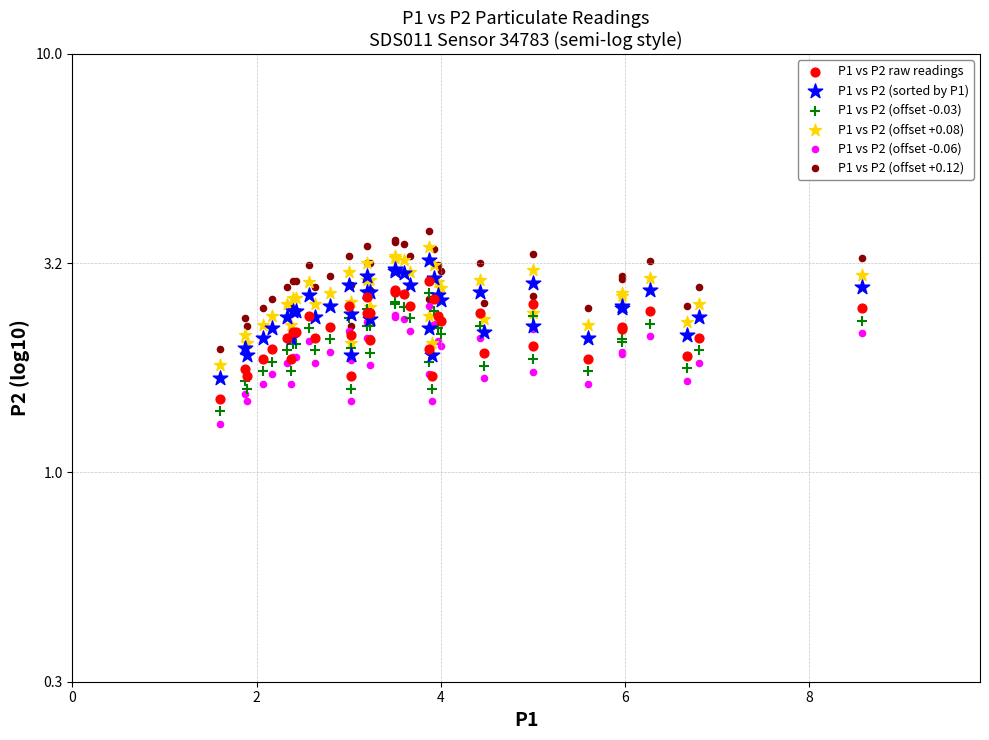

Which series contains the lowest Y value?

P1 vs P2 (offset -0.06)